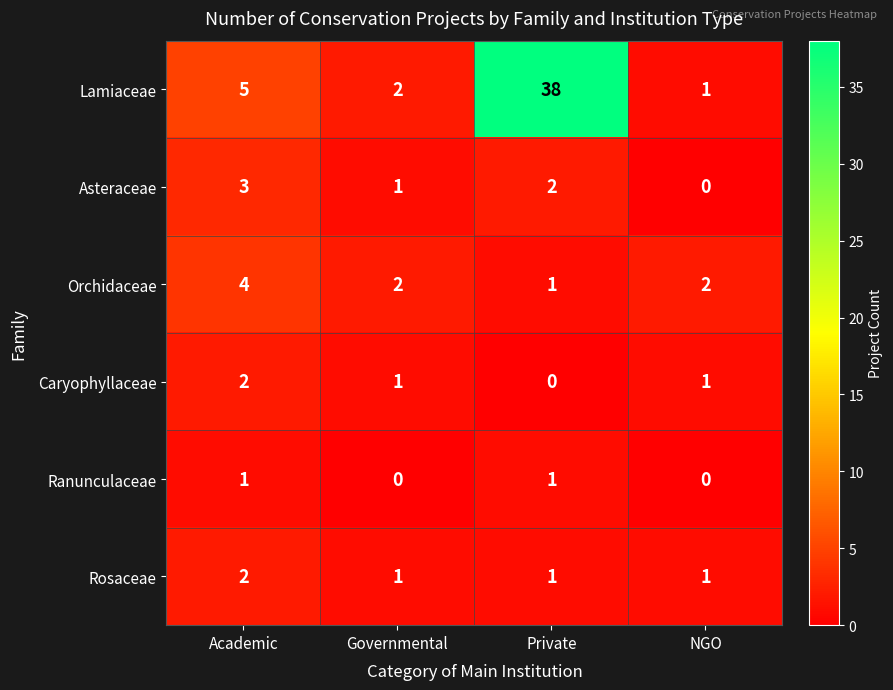

What is the difference between the Lamiaceae values at Academic and NGO?

4